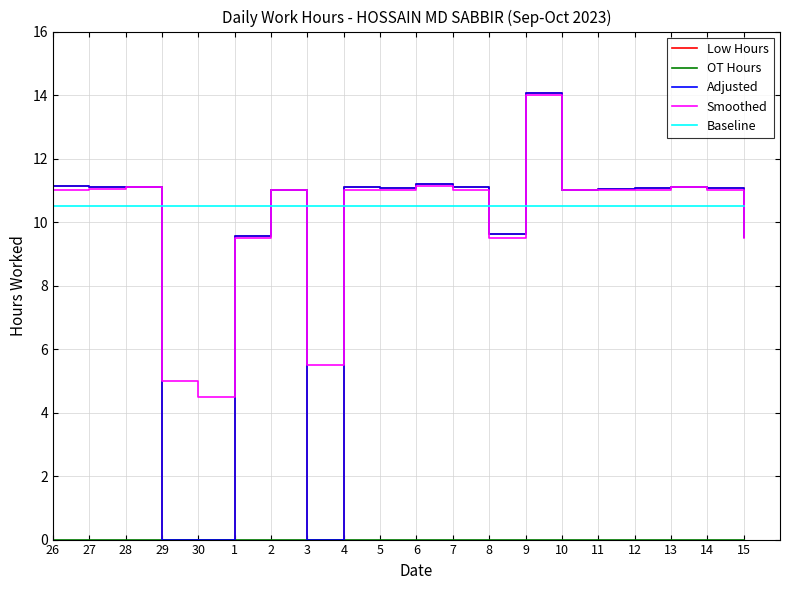

What is the maximum value shown in the chart?

14.1